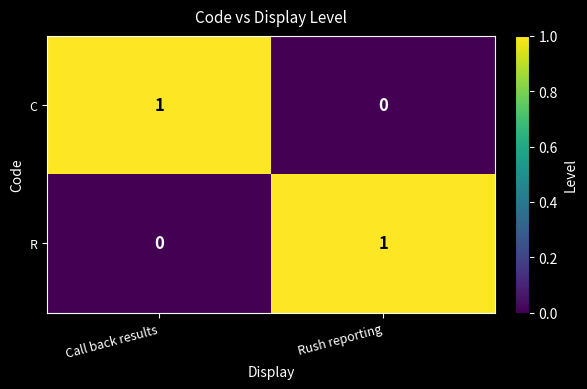

Rank the series at Call back results from highest to lowest value.

C, R